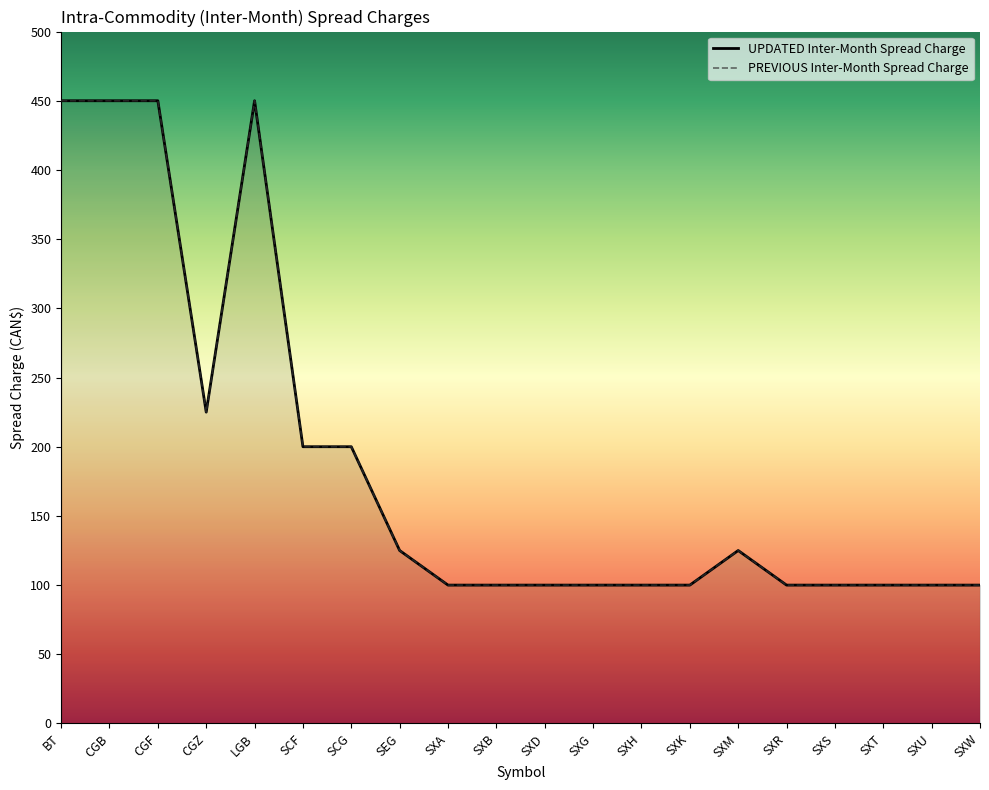

Reading left to right, what are all the values shown in this chart?

BT=450	CGB=450	CGF=450	CGZ=225	LGB=450	SCF=200	SCG=200	SEG=125	SXA=100	SXB=100	SXD=100	SXG=100	SXH=100	SXK=100	SXM=125	SXR=100	SXS=100	SXT=100	SXU=100	SXW=100